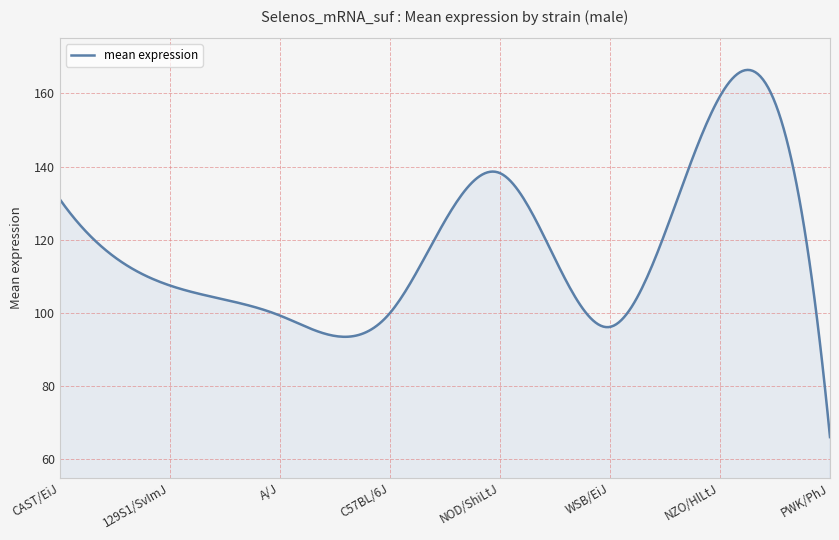

Count the number of categories in the chart.

300